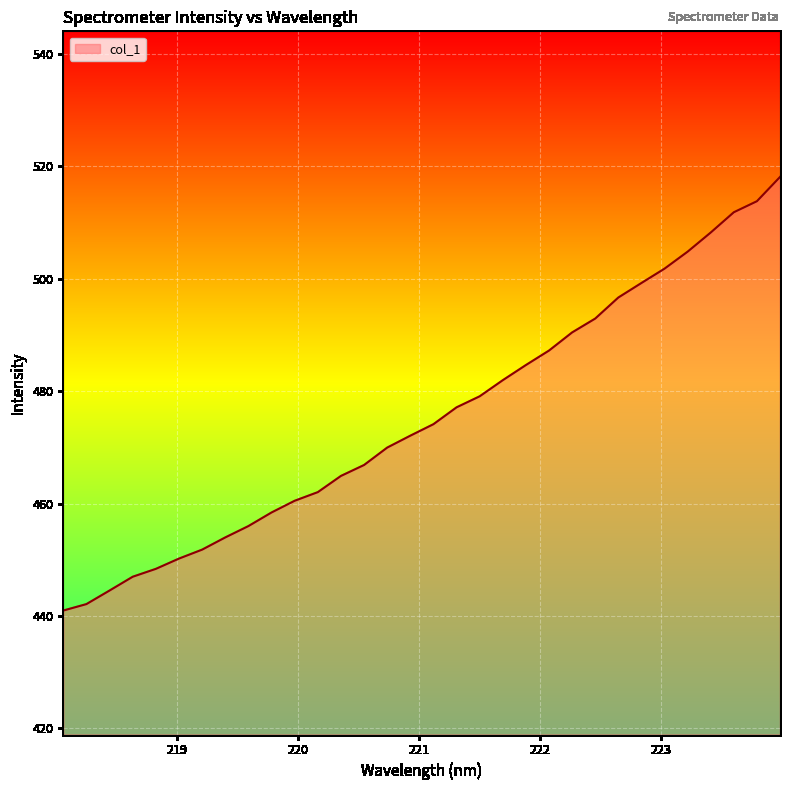

What is the greatest value displayed?

518.1